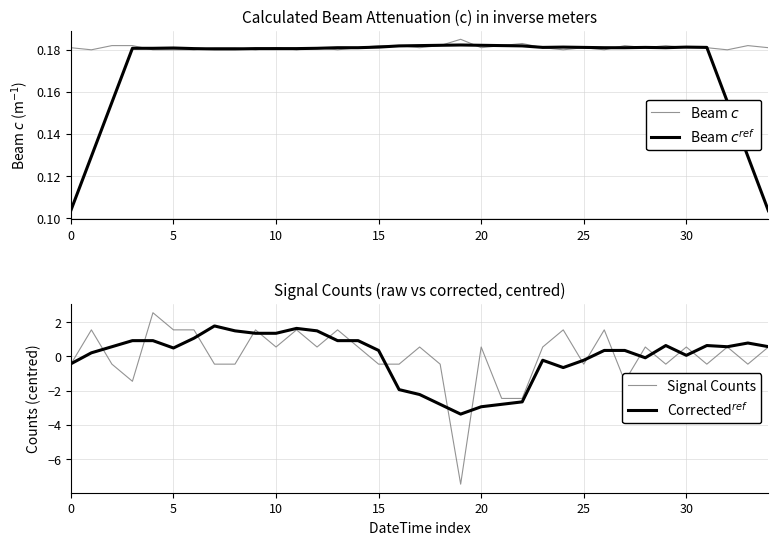

The Beam $c^{ref}$ series shows 0.1 at 26. True or false?

False